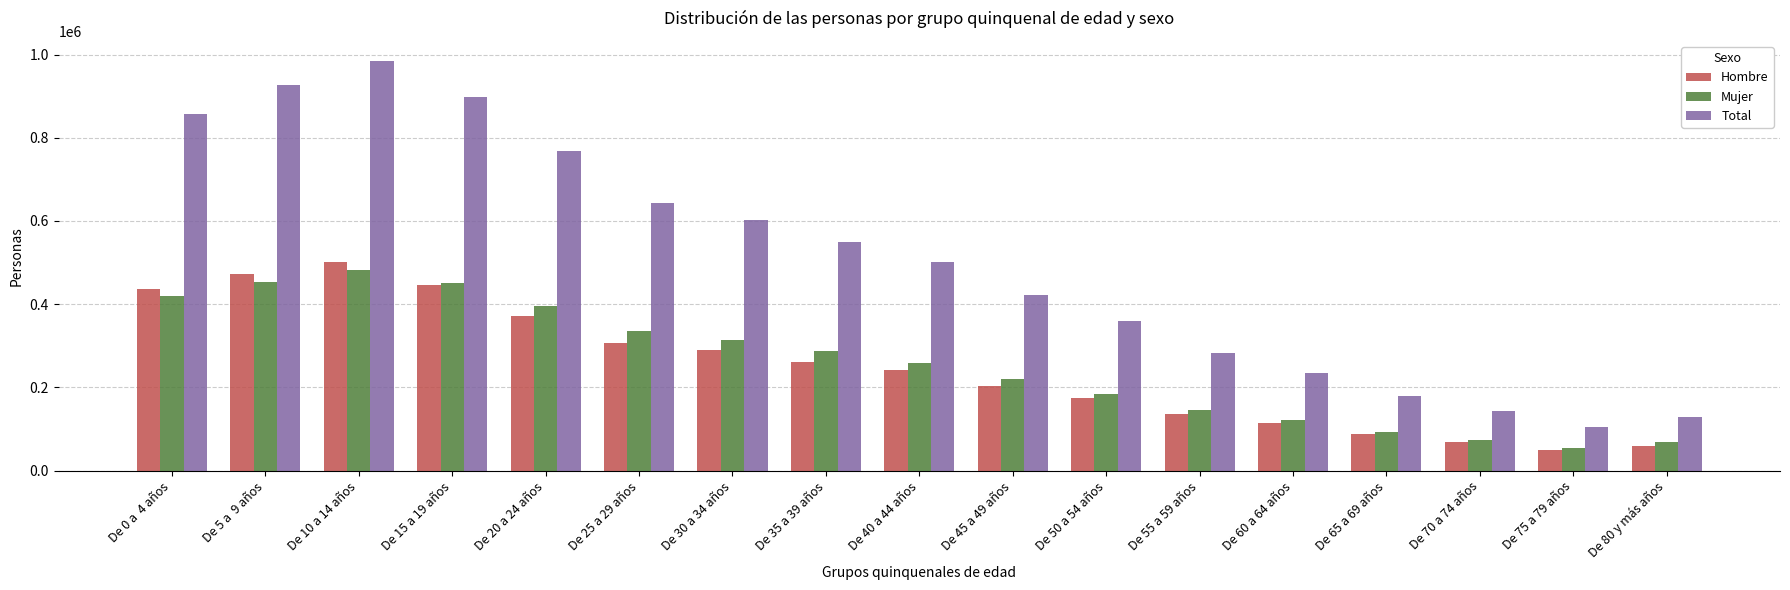

What is the maximum value for Total?

983910